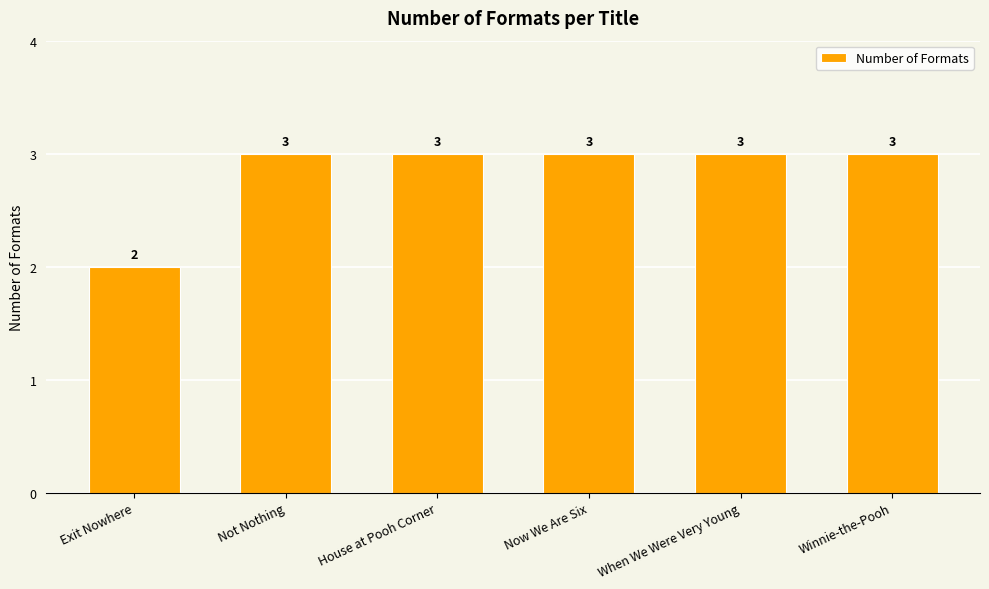

What is the smallest value displayed?

2